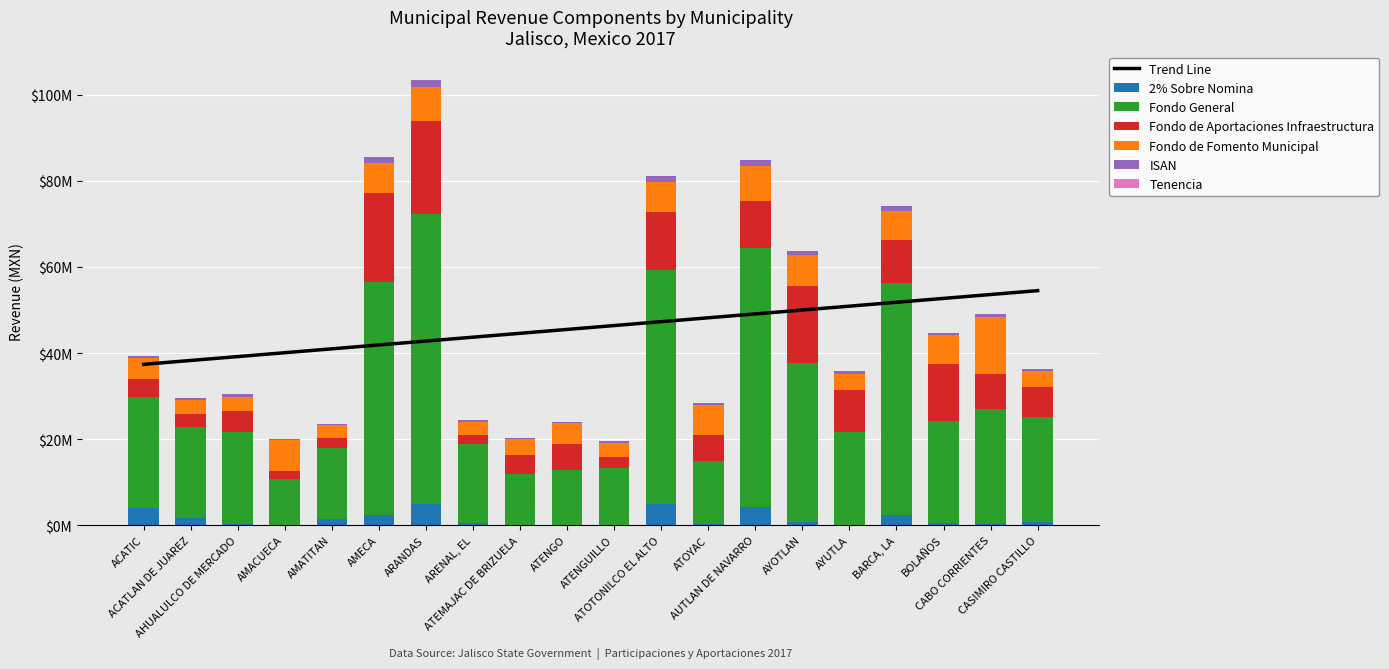

Reading left to right, what are all the values shown in this chart?

2% Sobre Nomina: 3885570.8	1633106.8	338720.4	23882.0	1413401.2	2450682.8	4885968.8	533299.2	9074.8	18356.0	20520.4	4867628.4	203197.2	4224053.2	813706.0	75396.8	2423557.6	519406.8	166708.0	842597.2
Fondo General: 25923520.1	21187858.5	21231446.9	10736254.5	16419952.4	53968814.4	67460262.8	18427233.6	11959047.0	12742821.9	13288163.2	54511534.9	14783682.8	60240184.5	36865225.2	21528437.1	53860904.0	23722279.3	26793169.2	24301561.8
Fondo de Aportaciones Infraestructura: 4114432.5	3017165.4	5037452.4	1737127.7	2340248.5	20901062.2	21509197.5	1966772.8	4408604.7	6182886.6	2506497.8	13471929.1	6023710.8	10950473.7	17985256.0	9817625.2	9908811.7	13119172.3	8226035.9	7079579.3
Fondo de Fomento Municipal: 4816800.4	3219299.8	3272785.0	7381490.3	3057537.7	6964962.5	7944708.6	3070755.1	3543996.7	4804416.6	3385185.0	7018458.1	7003004.5	8014732.0	7198476.2	3811370.9	6743185.9	6800529.9	13279903.7	3583521.7
ISAN: 637823.0	498140.4	518904.9	241332.2	378241.8	1333494.2	1662964.6	418454.8	273909.8	302914.8	302404.7	1347802.7	363440.5	1474209.0	862559.2	517857.9	1320364.3	576412.2	627040.2	585707.9
Tenencia: 7940.6	6334.8	5853.3	2876.9	4623.1	14973.7	21481.7	5463.5	3223.4	3768.2	3758.3	15765.9	4078.2	17578.3	11091.4	6401.9	15233.2	9107.4	8534.3	6874.2